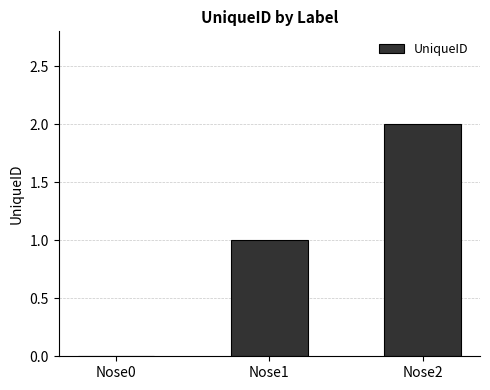

Is it true that the value at Nose0 is 0?

True